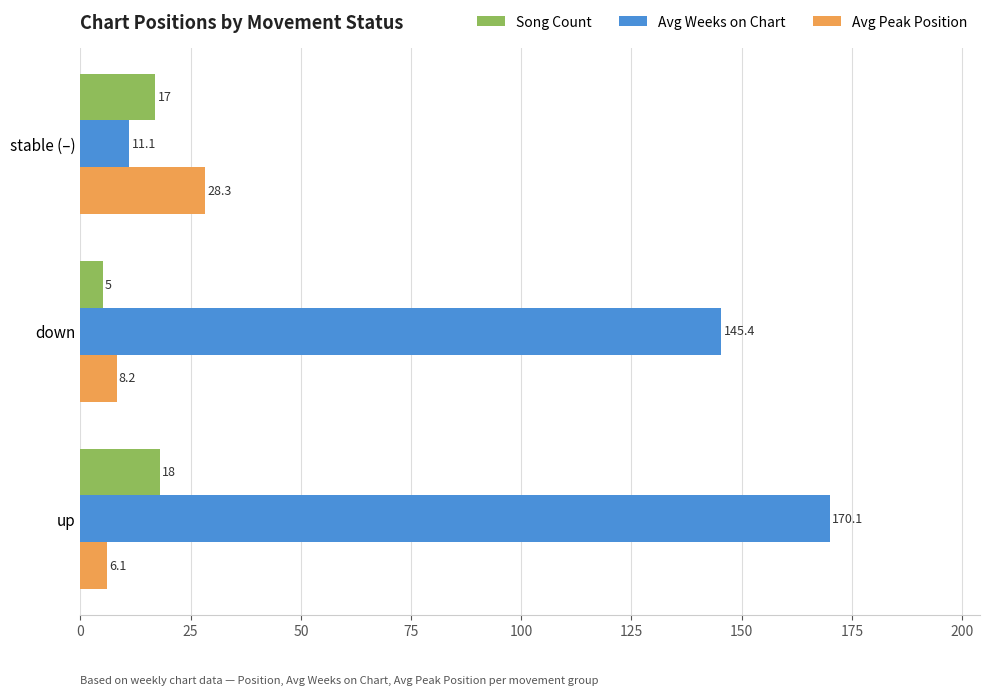

Rank the series by their maximum value, from highest to lowest.

Avg Weeks on Chart, Avg Peak Position, Song Count